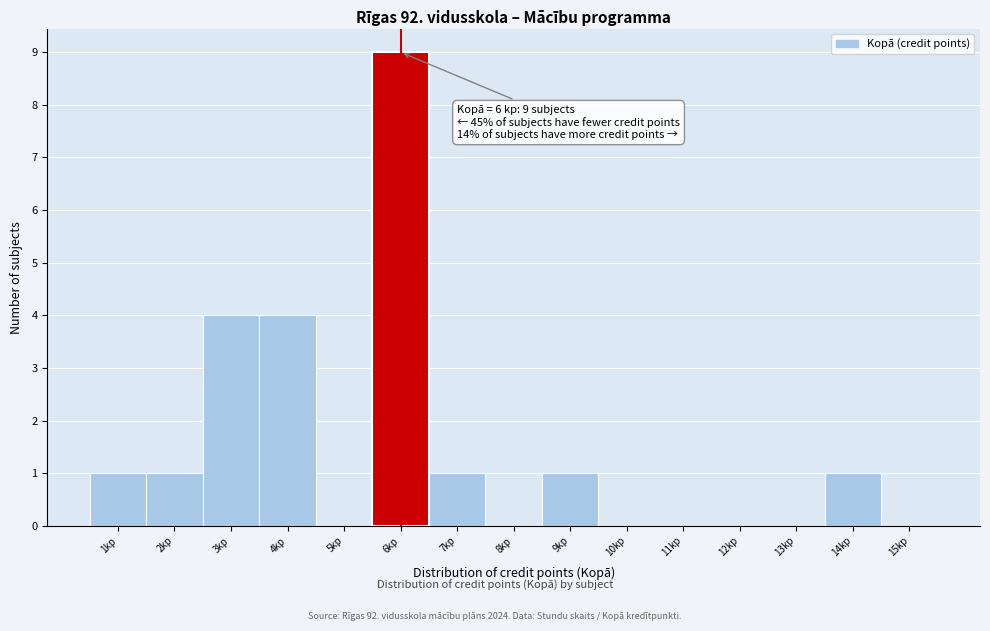

Reading right to left, transcribe all the data shown in this chart.

15kp=0	14kp=1	13kp=0	12kp=0	11kp=0	10kp=0	9kp=1	8kp=0	7kp=1	6kp=9	5kp=0	4kp=4	3kp=4	2kp=1	1kp=1